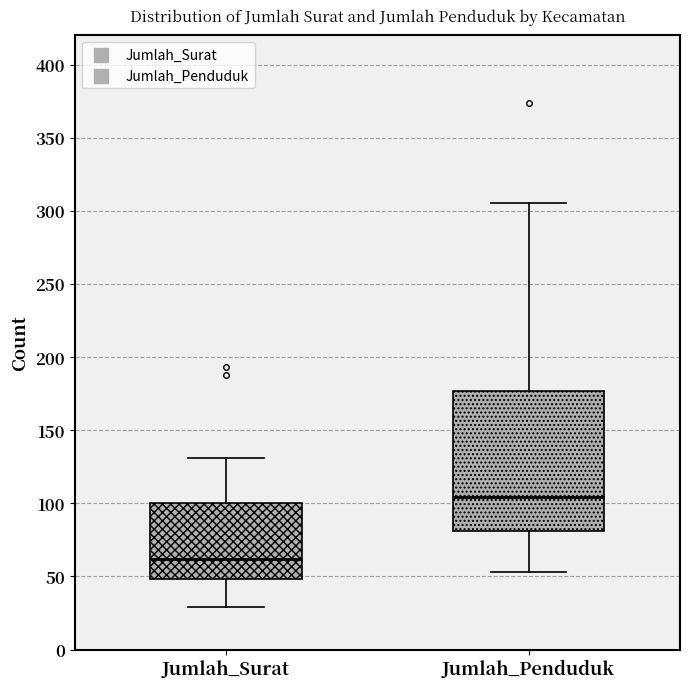

Where is the upper edge of the box for Jumlah_Surat on the y-axis? The values are not printed on the chart, so give them approximately, as read against the axis.

100